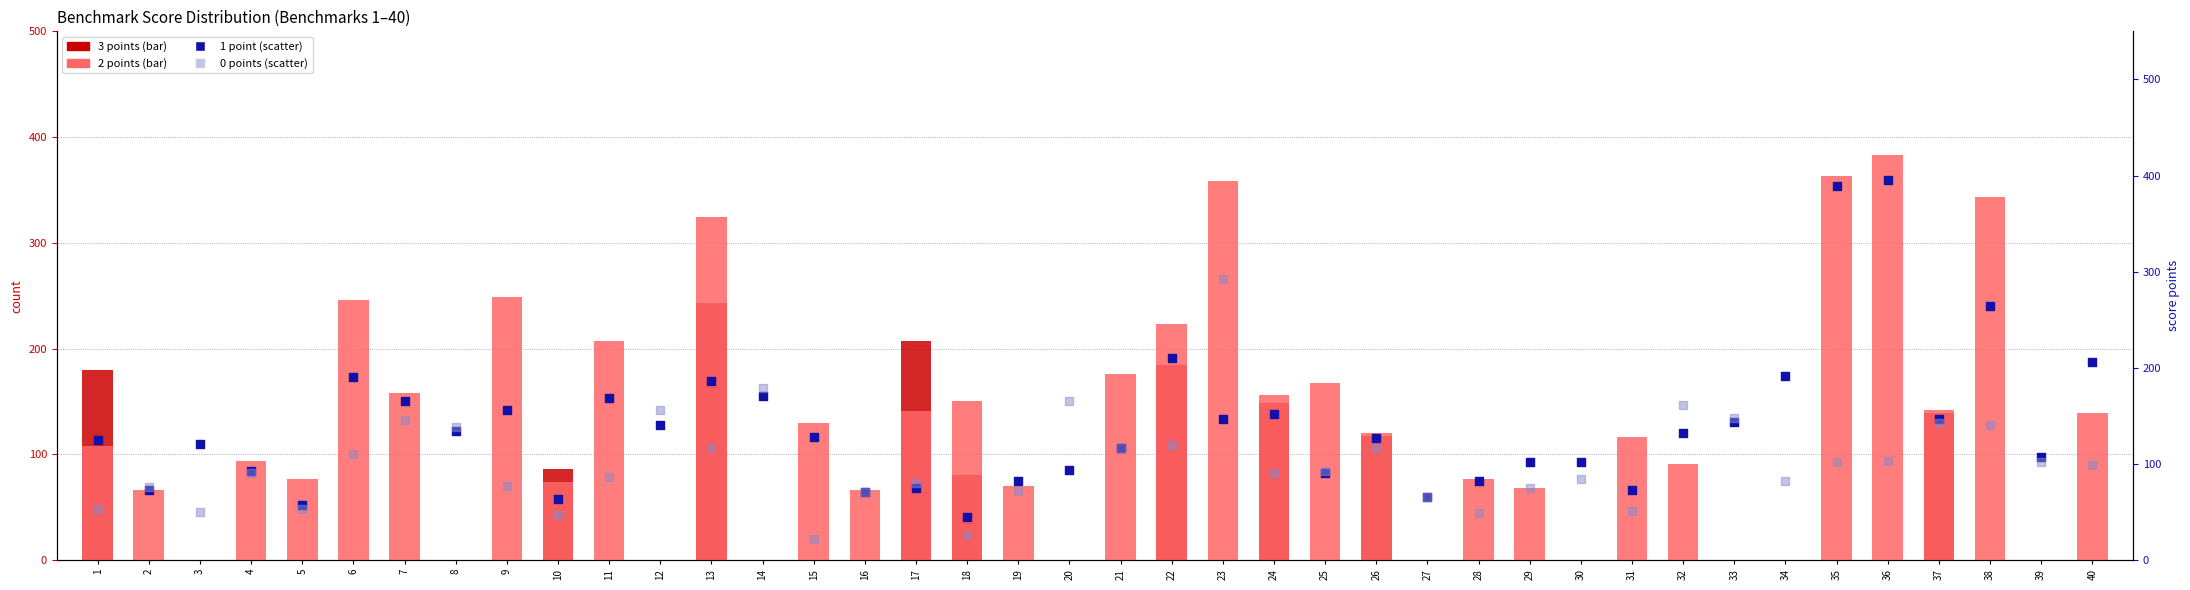

What are all the series names shown in the legend?

3 points, 2 points, 1 point, 0 points